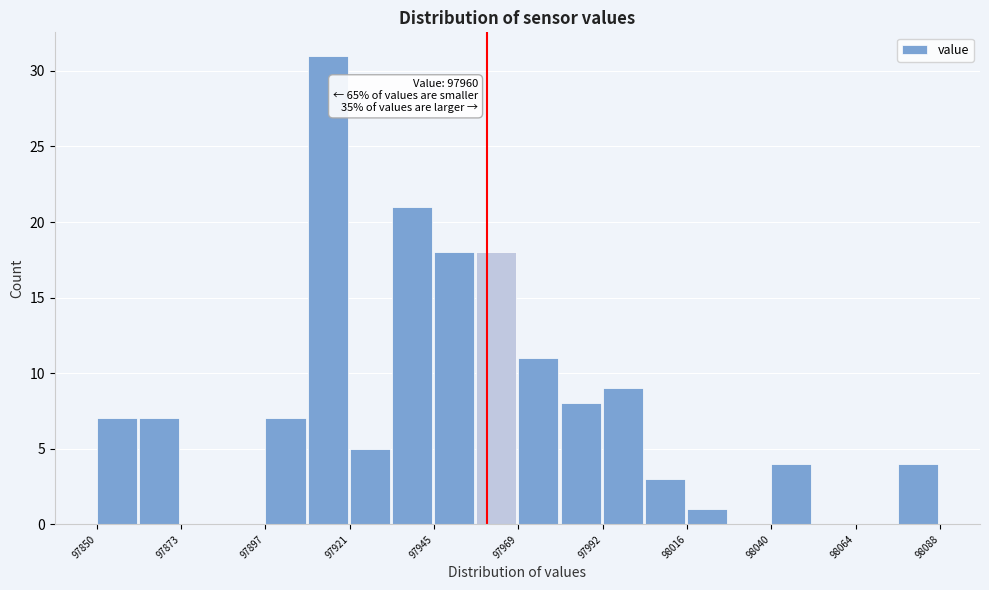

Around what value on the x-axis is the tallest bar? Give the approximate position of its centre, as read against the axis.

97915